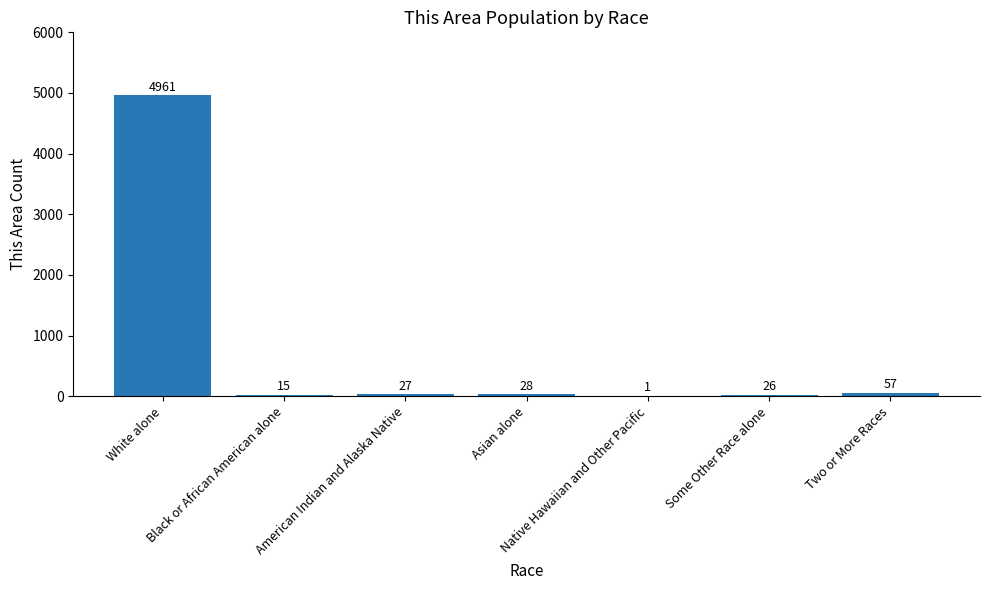

What is the sum of all values?

5115